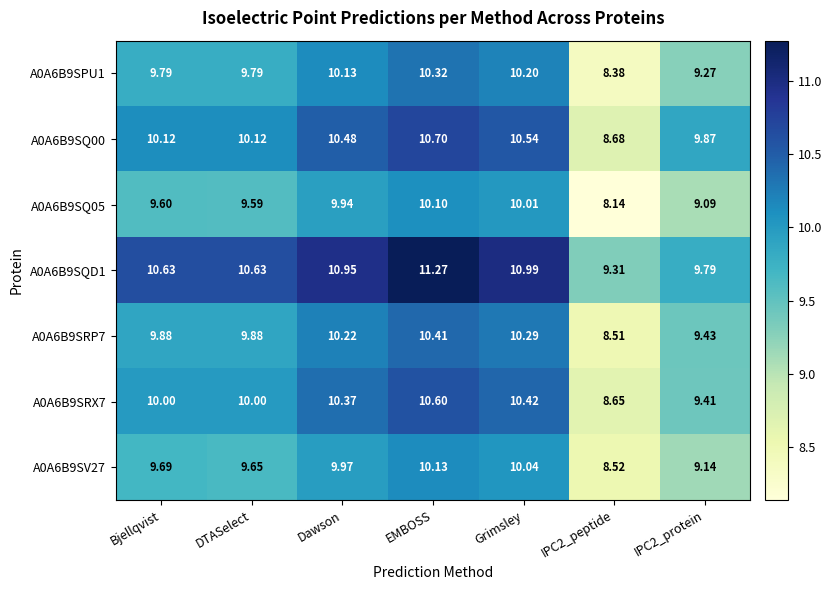

Where does the A0A6B9SQ00 series first go above 10?

Bjellqvist